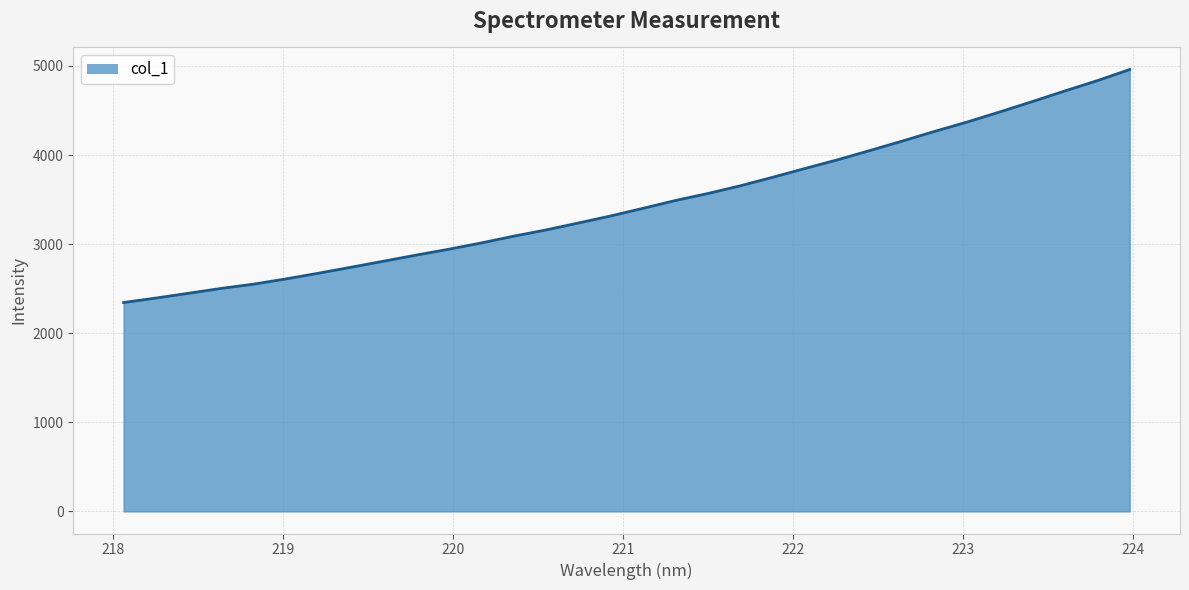

What is the greatest value displayed?

4959.3